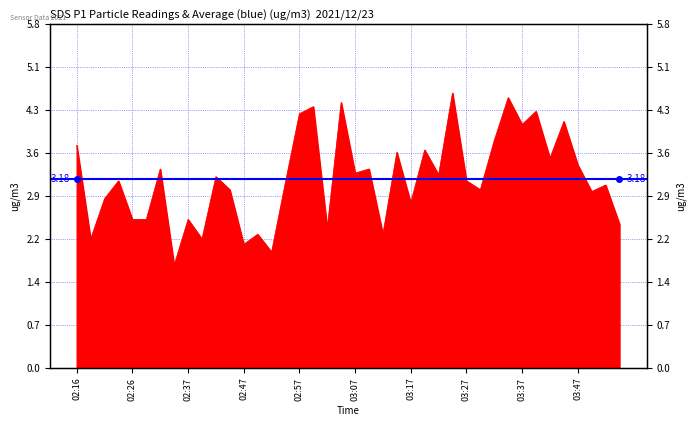

The chart shows a value of 3.7 at 03:20. True or false?

True